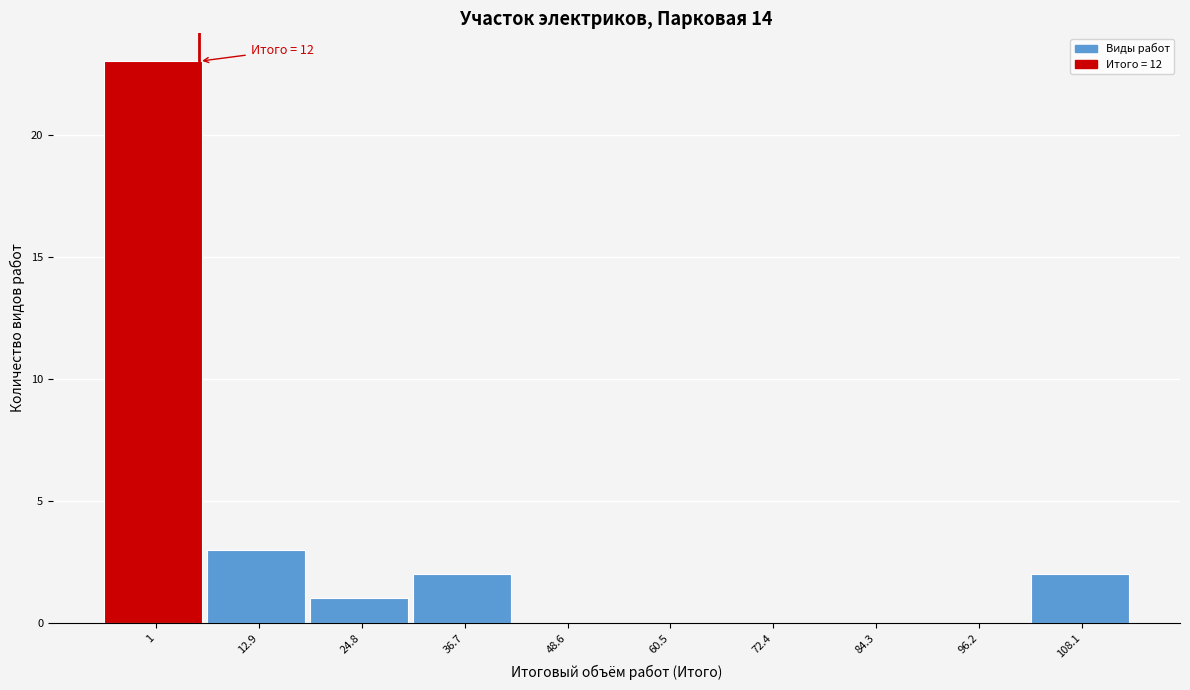

Reading left to right, transcribe all the data shown in this chart.

1=23	12.9=3	24.8=1	36.7=2	48.6=0	60.5=0	72.4=0	84.3=0	96.2=0	108.1=2